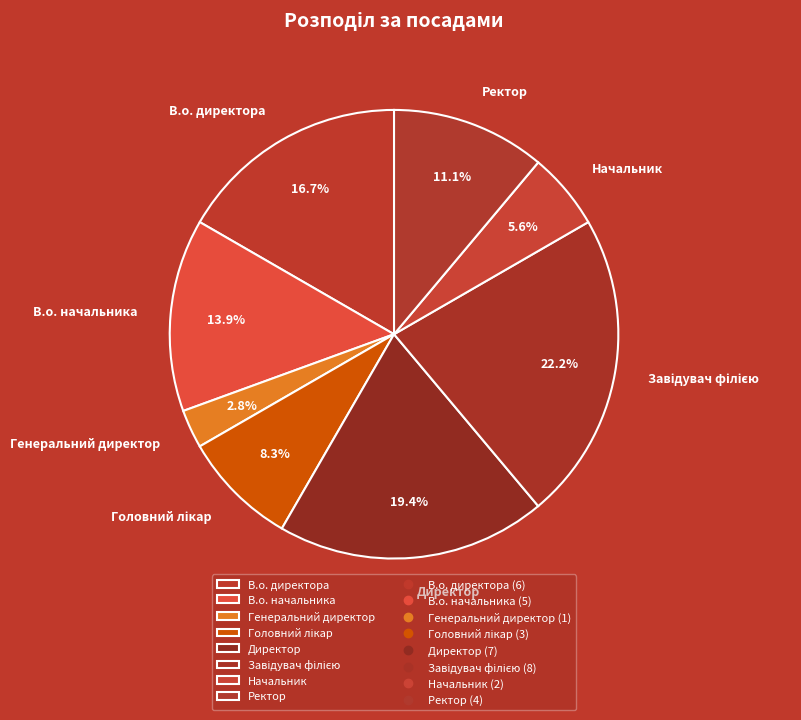

What portion of the pie excludes Начальник?

94.4%